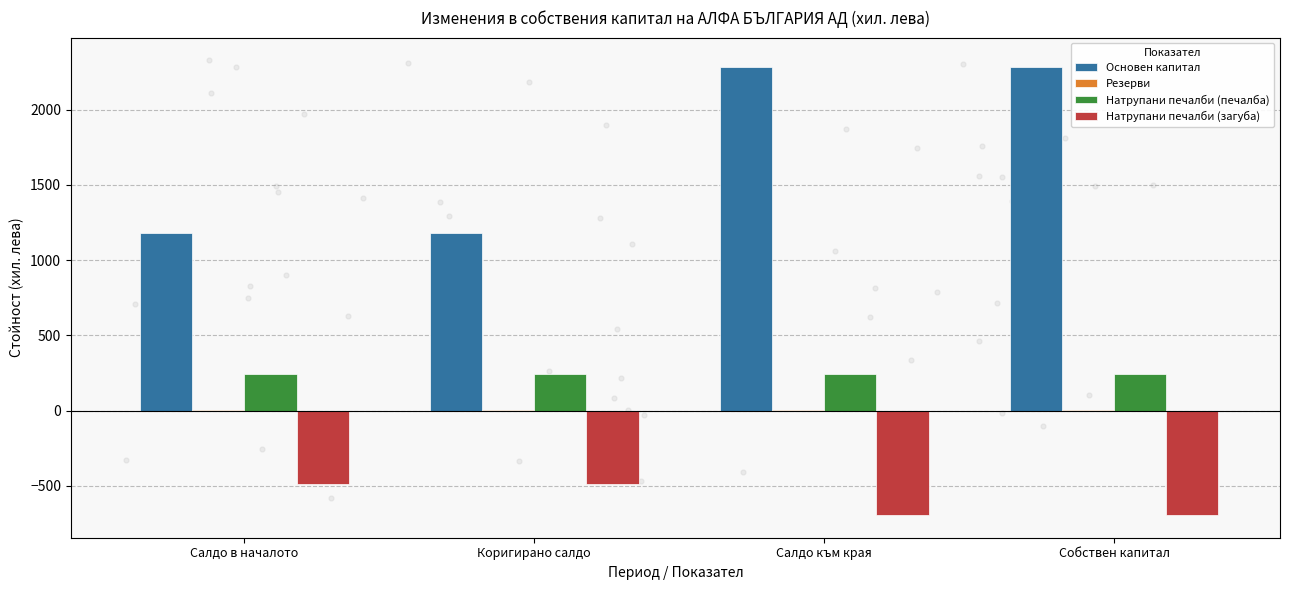

Which series reaches the minimum Y coordinate?

Натрупани печалби (загуба)